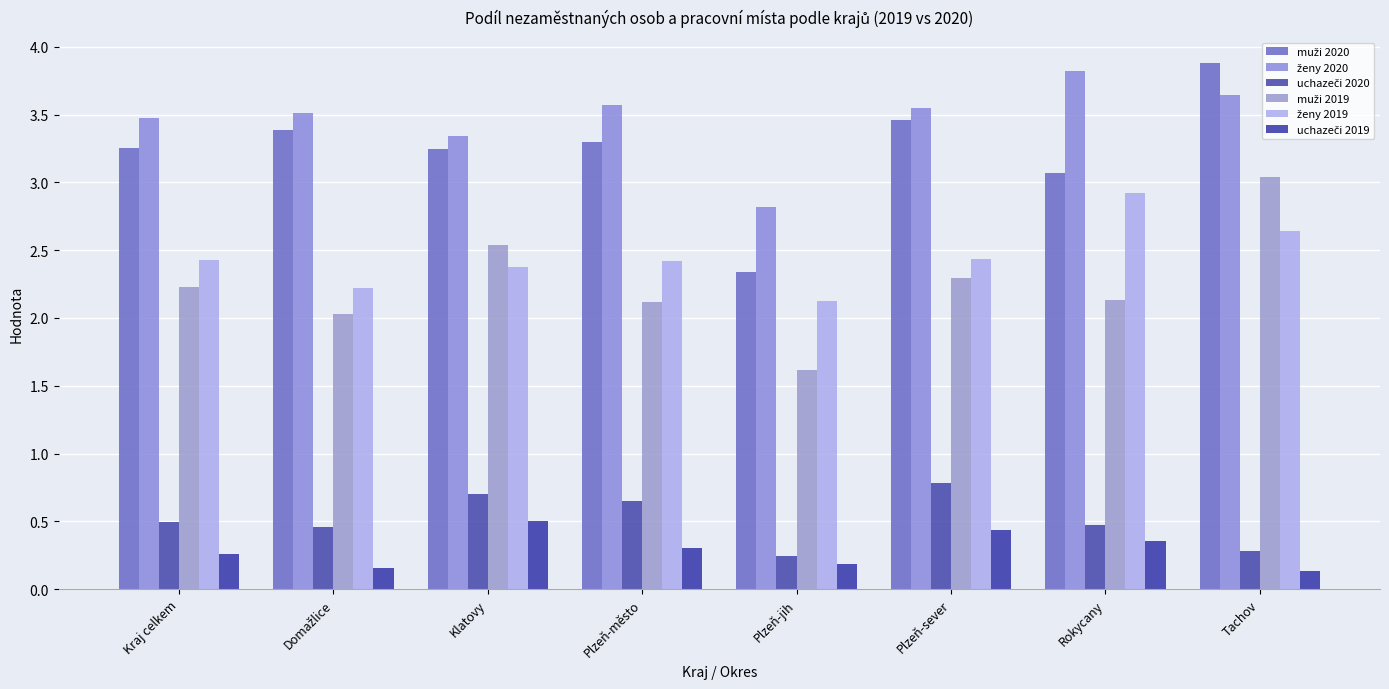

At which label is ženy 2020 closest to 3?

Plzeň-jih